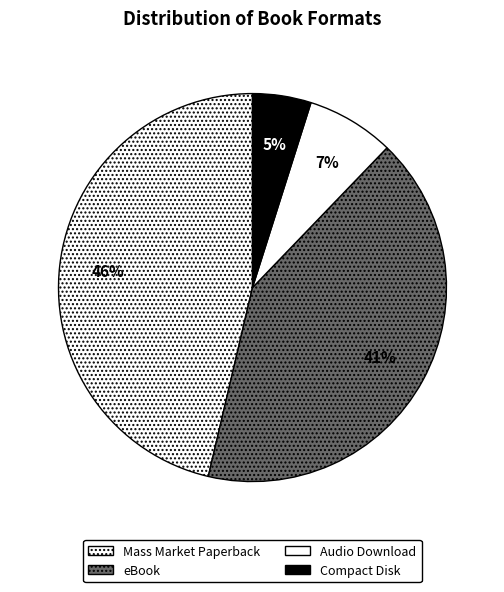

Which category has the smallest portion of the pie?

Compact Disk